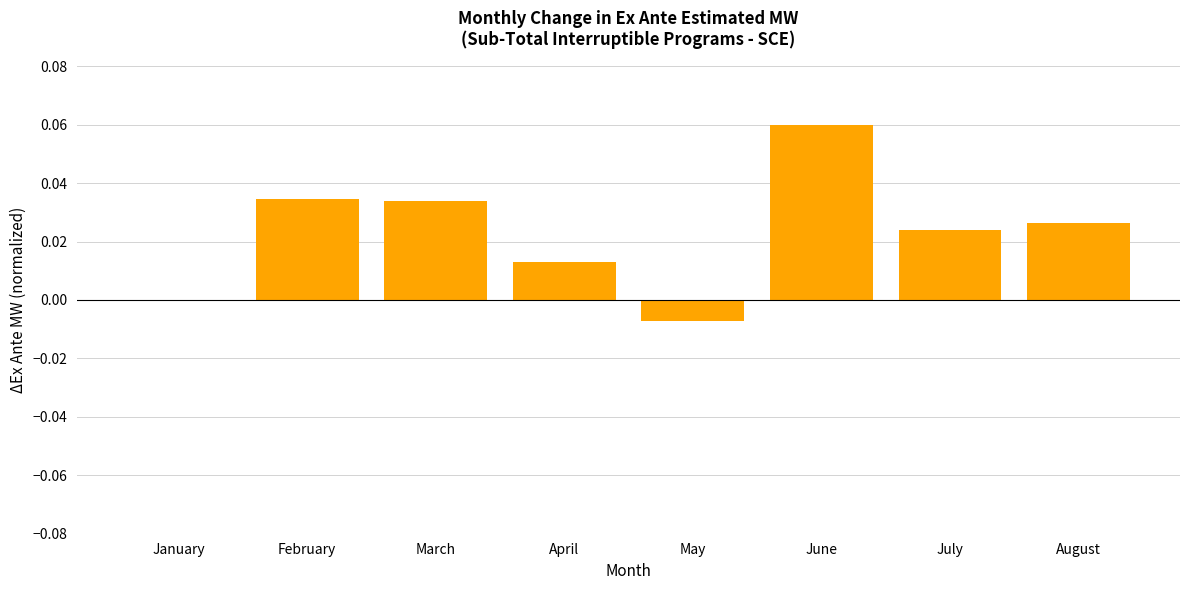

Which has a higher value, May or July?

July